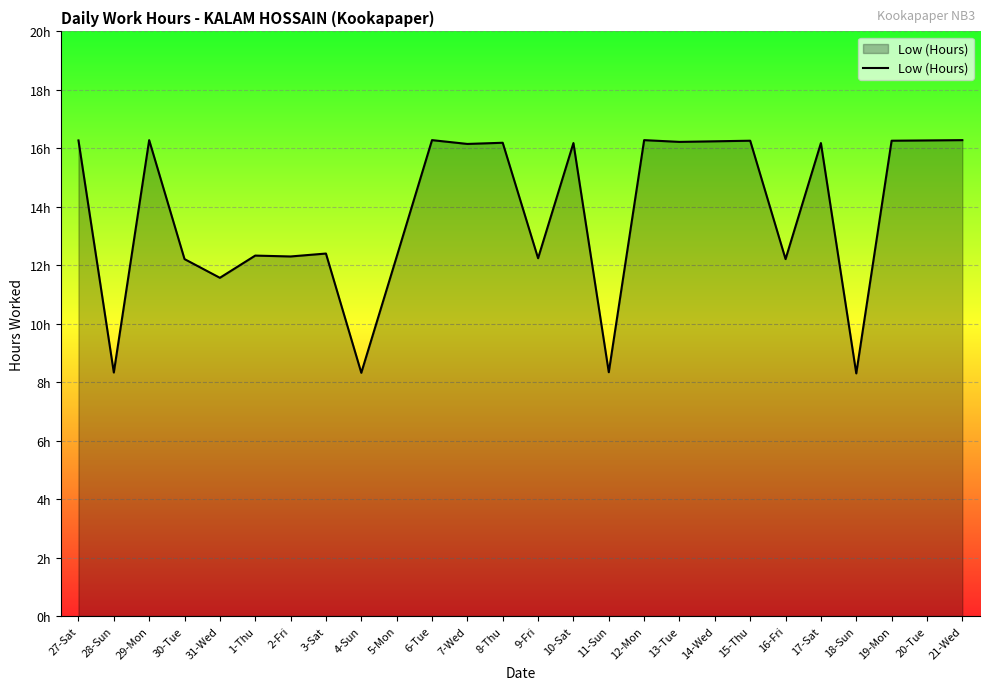

At which label does the data first exceed 16?

27-Sat